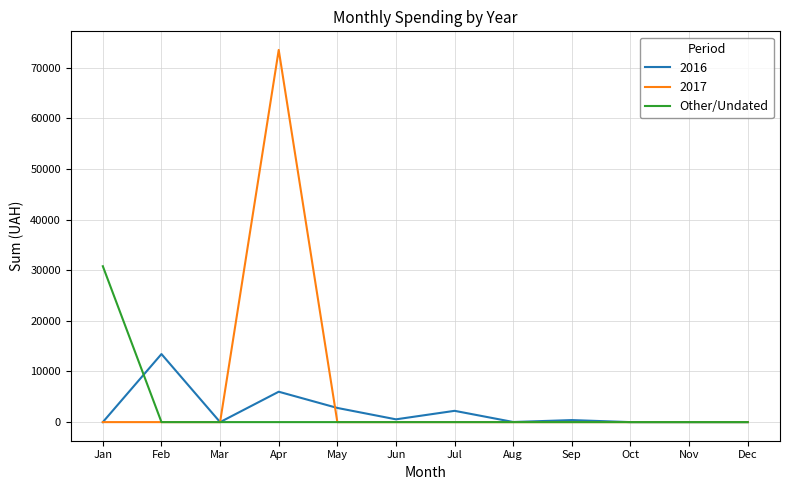

The 2016 series shows 2796.5 at May. True or false?

True